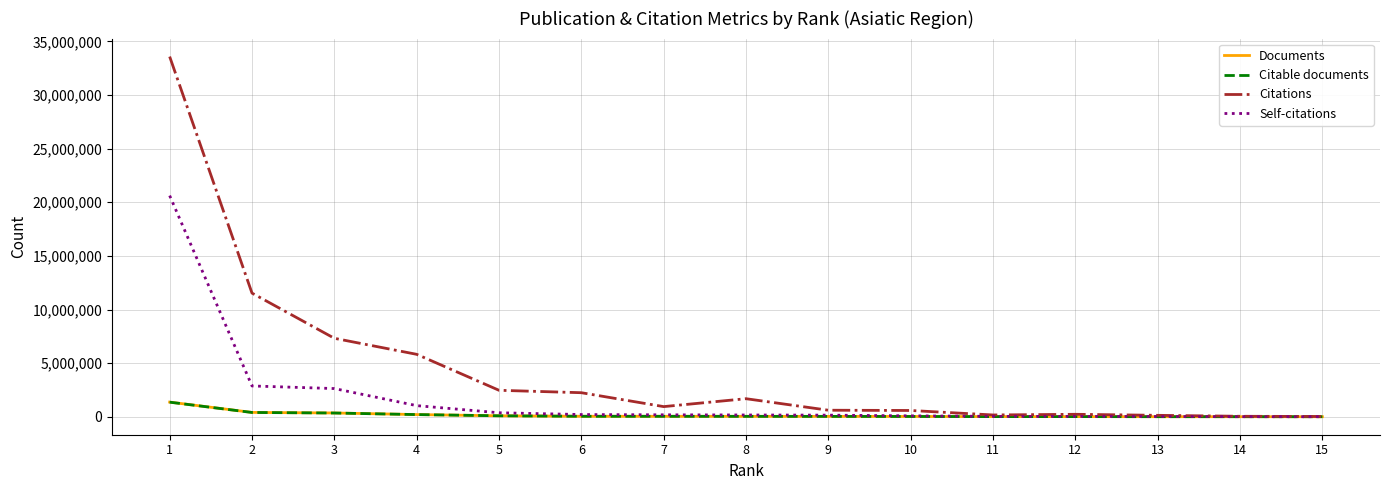

What is the approximate value of Citations at 7?

945715